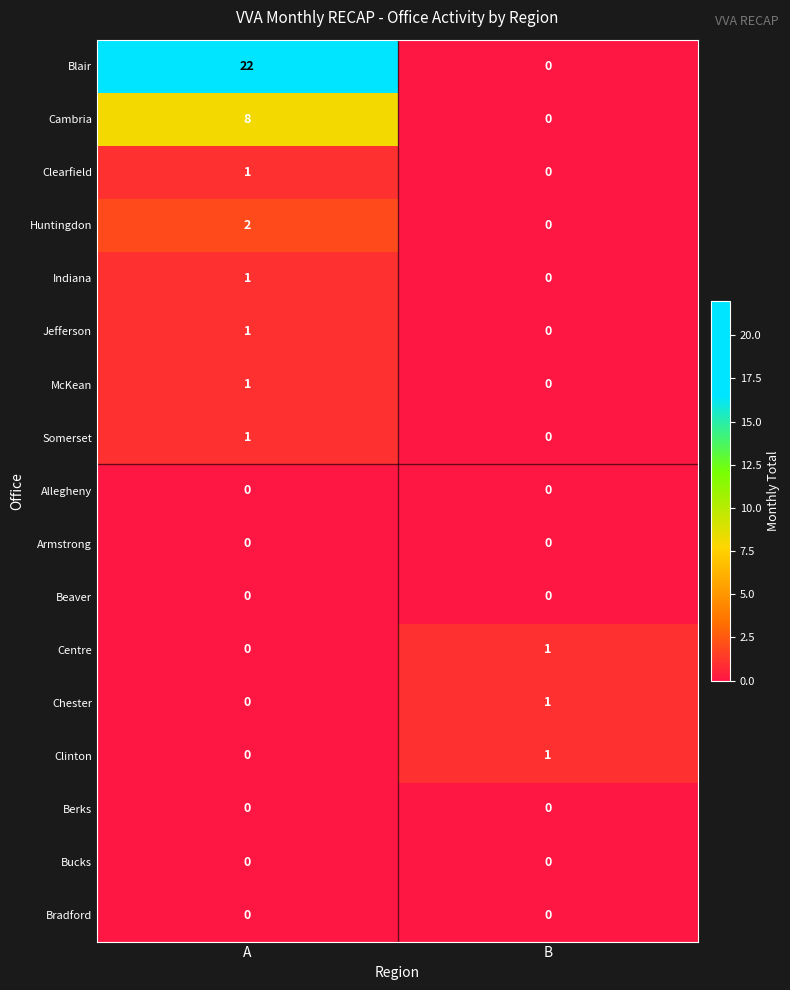

The Blair series shows 32 at A. True or false?

False